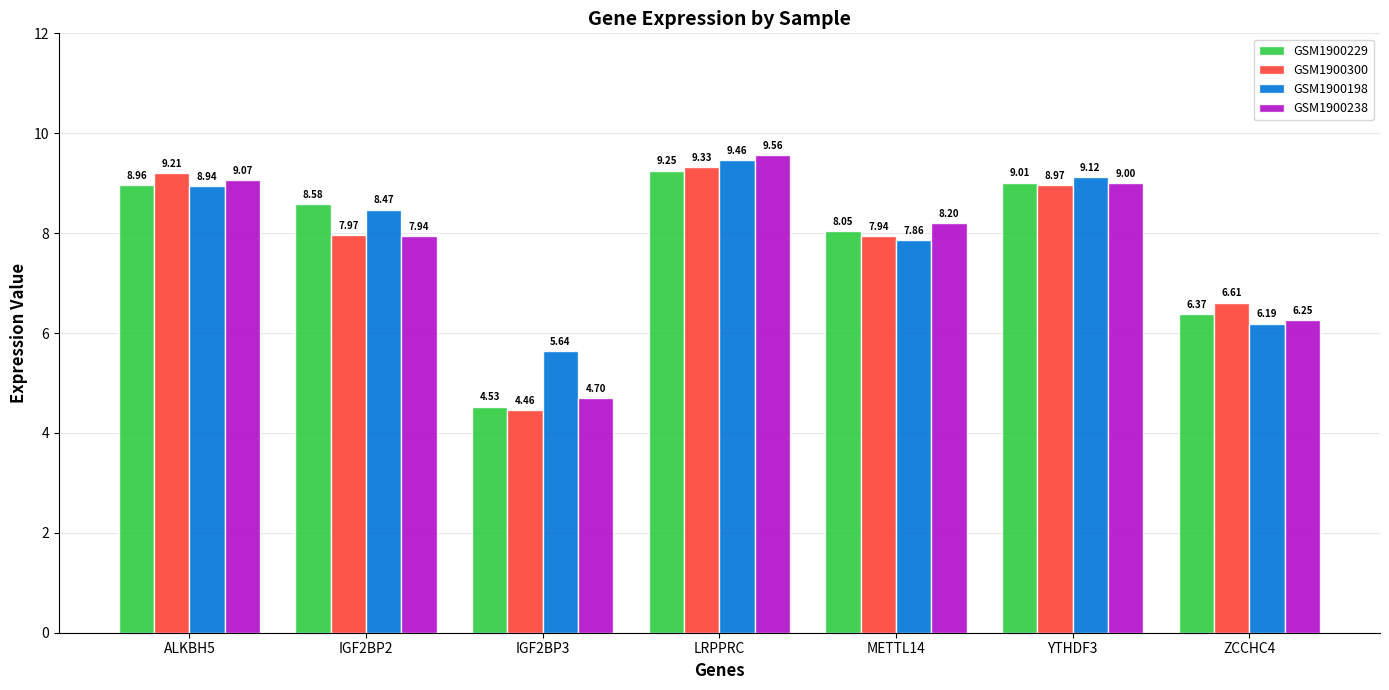

Which series changed the most between IGF2BP2 and YTHDF3?

GSM1900238